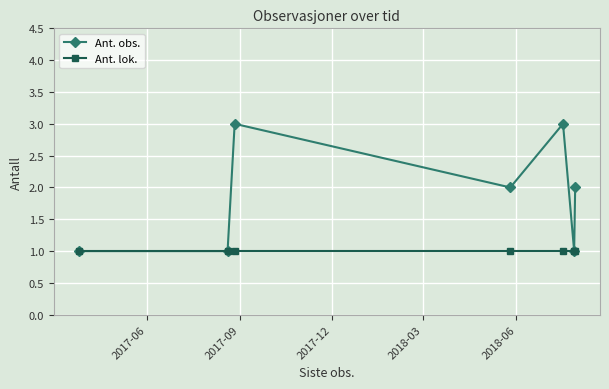

Which series has the largest total across all categories?

Ant. obs.